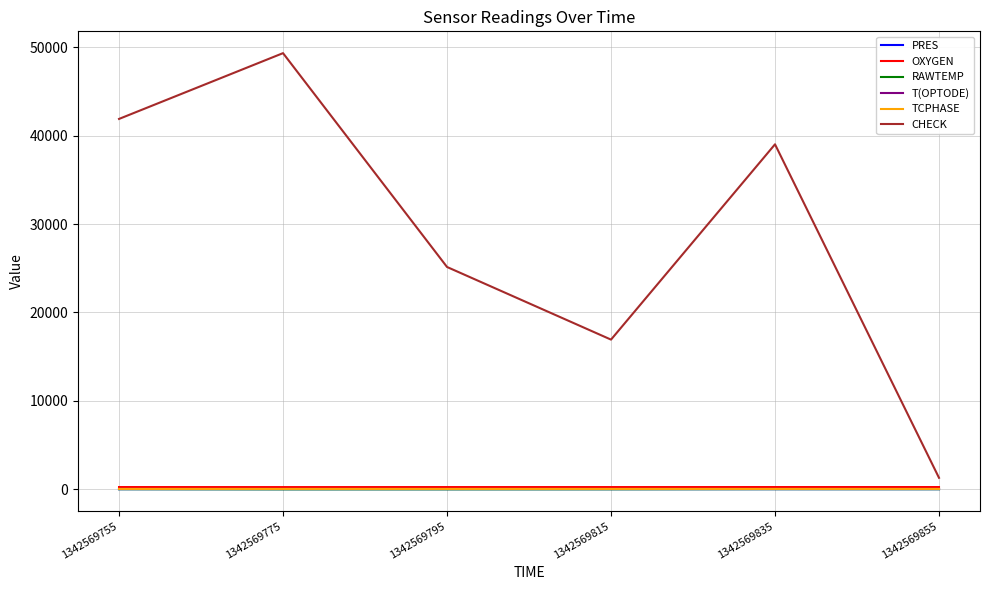

What is the average value of the CHECK series?

28943.8